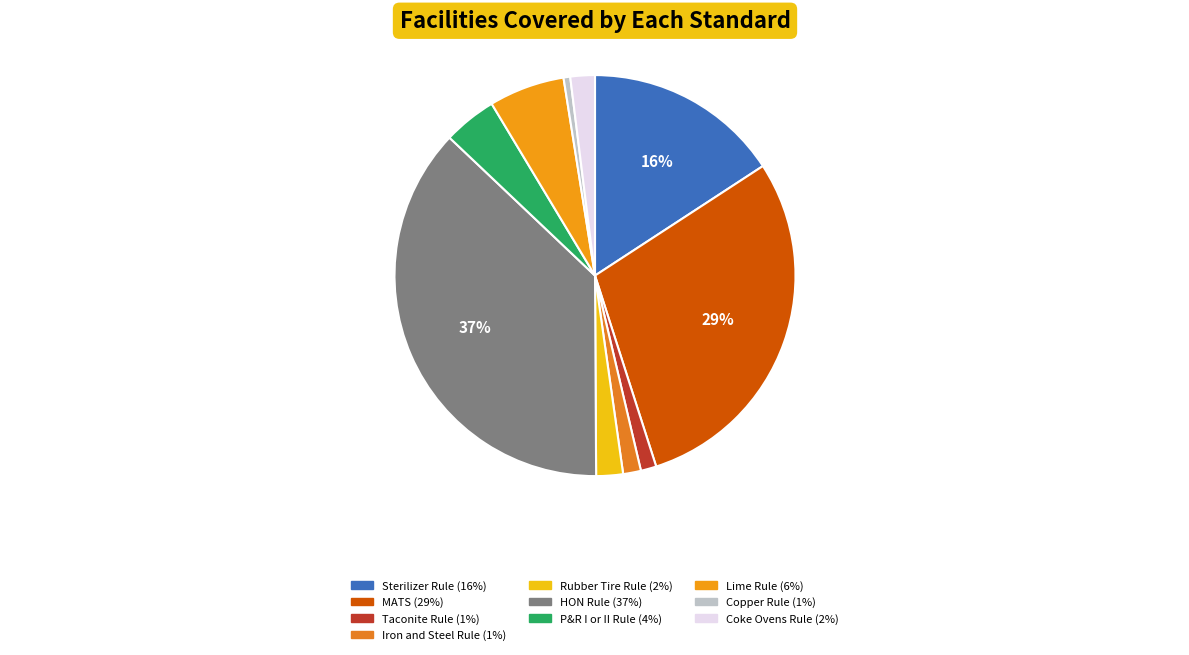

To the nearest percent, what is the average slice percentage?

10%